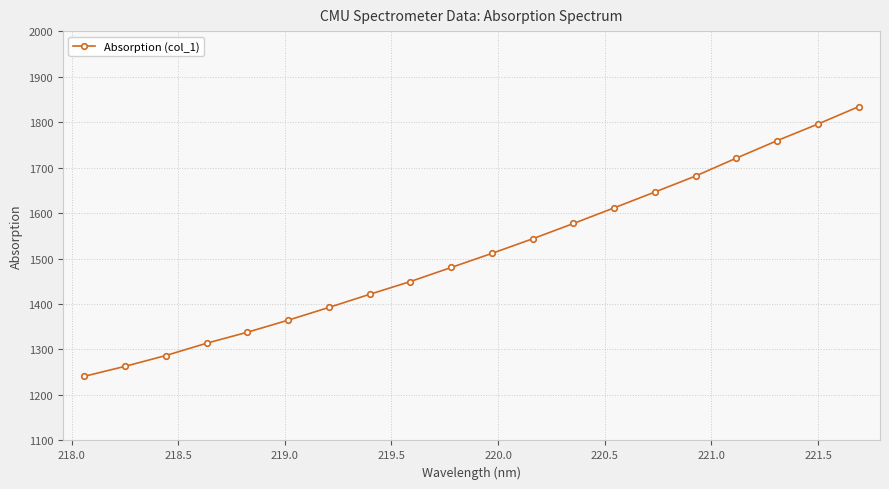

What is the value of the 3rd point from the left?

1286.7